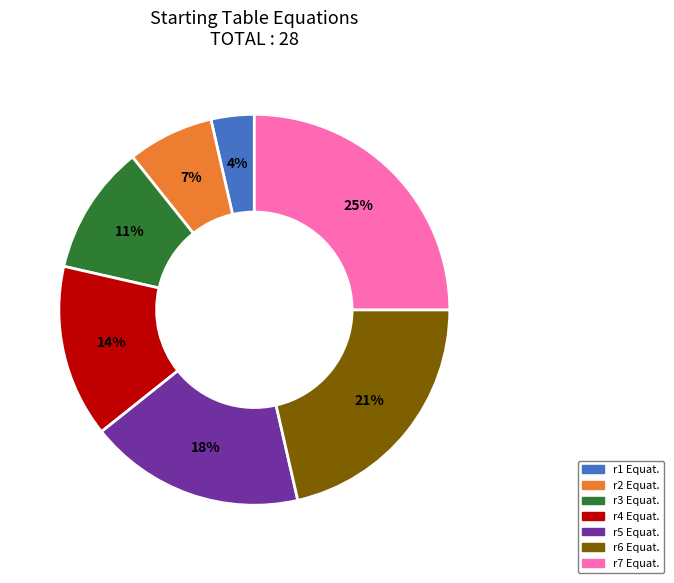

Is there any slice that represents more than half of the pie?

No